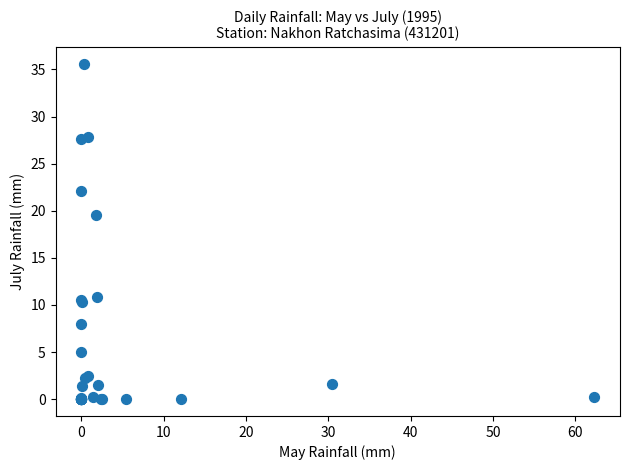

What Y value in the scatter plot is closest to 17?

19.5